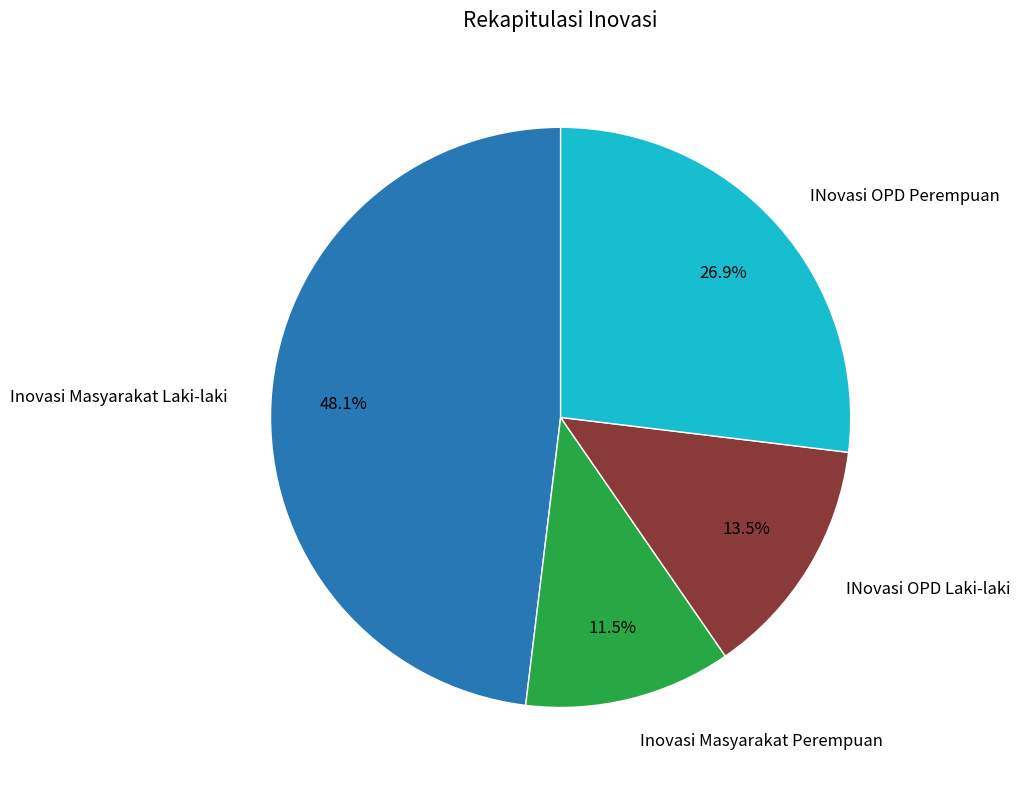

Count the number of slices in the pie.

4